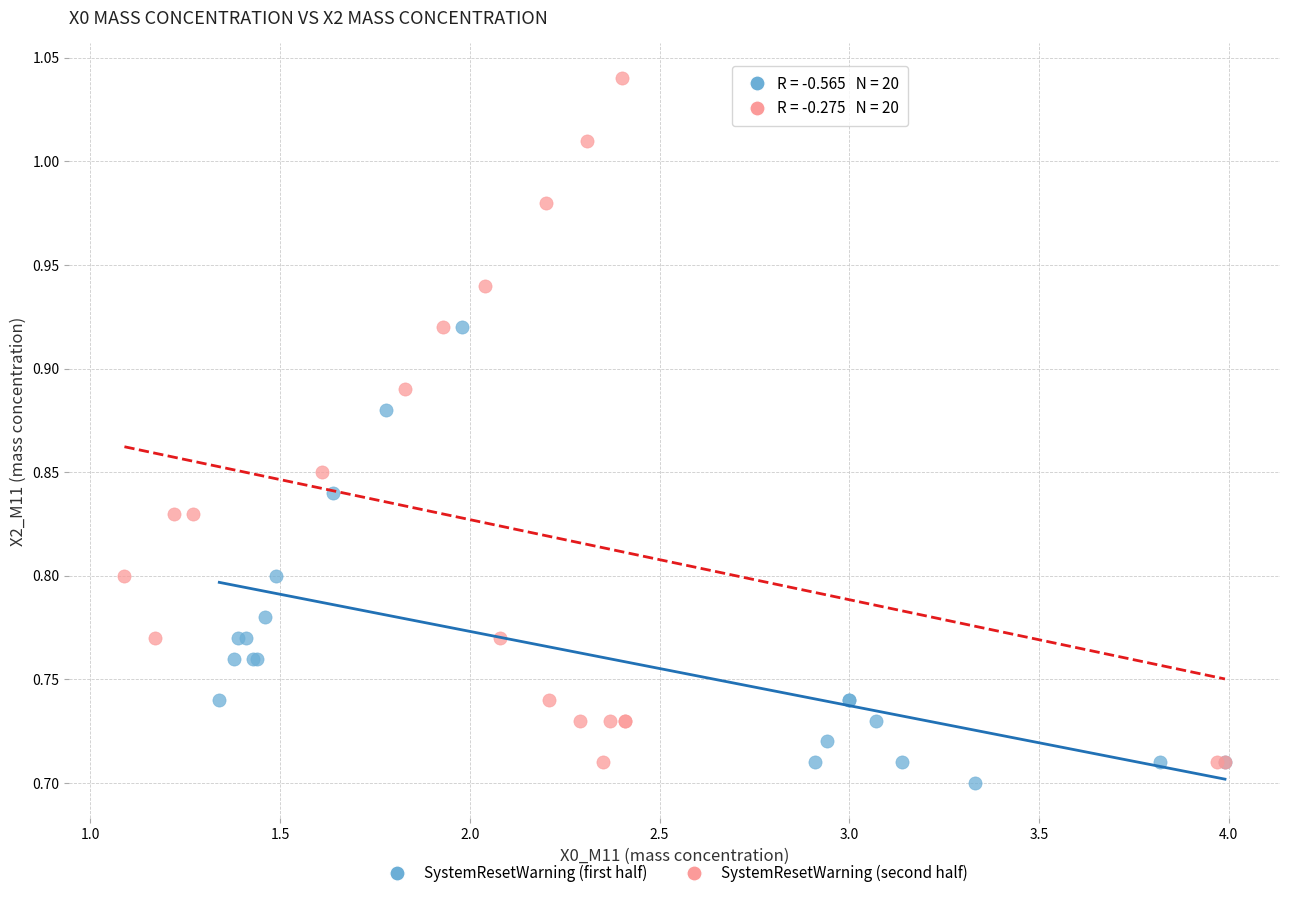

Which series has the widest spread of Y values?

SystemResetWarning (second half)